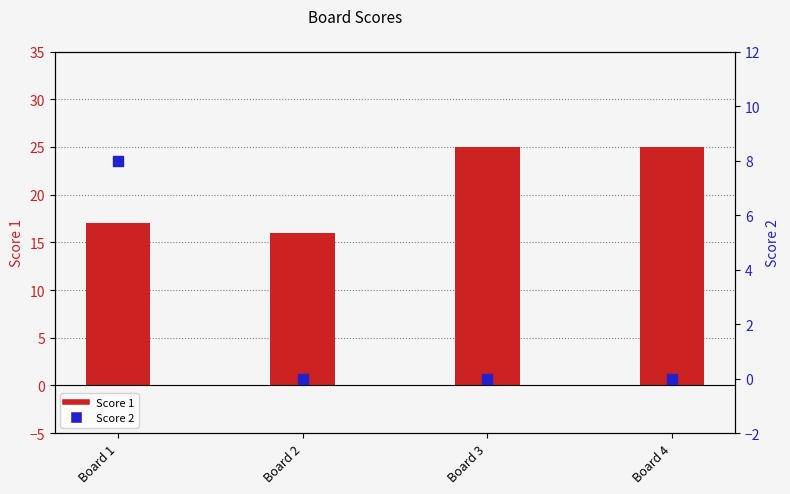

Is the value of Score 1 at Board 2 greater than the value of Score 2 at Board 4?

Yes